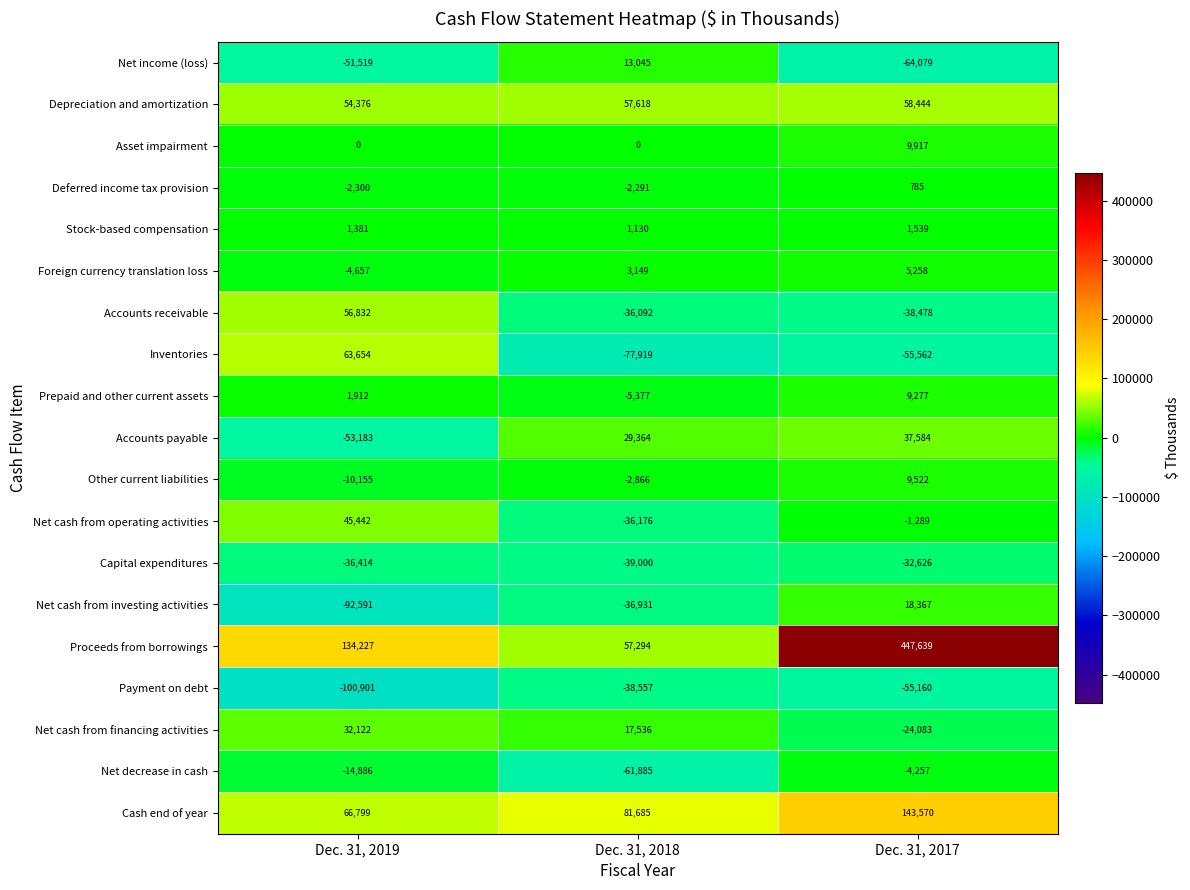

What is the sum of the Deferred income tax provision values at Dec. 31, 2017 and Dec. 31, 2018?

-1506